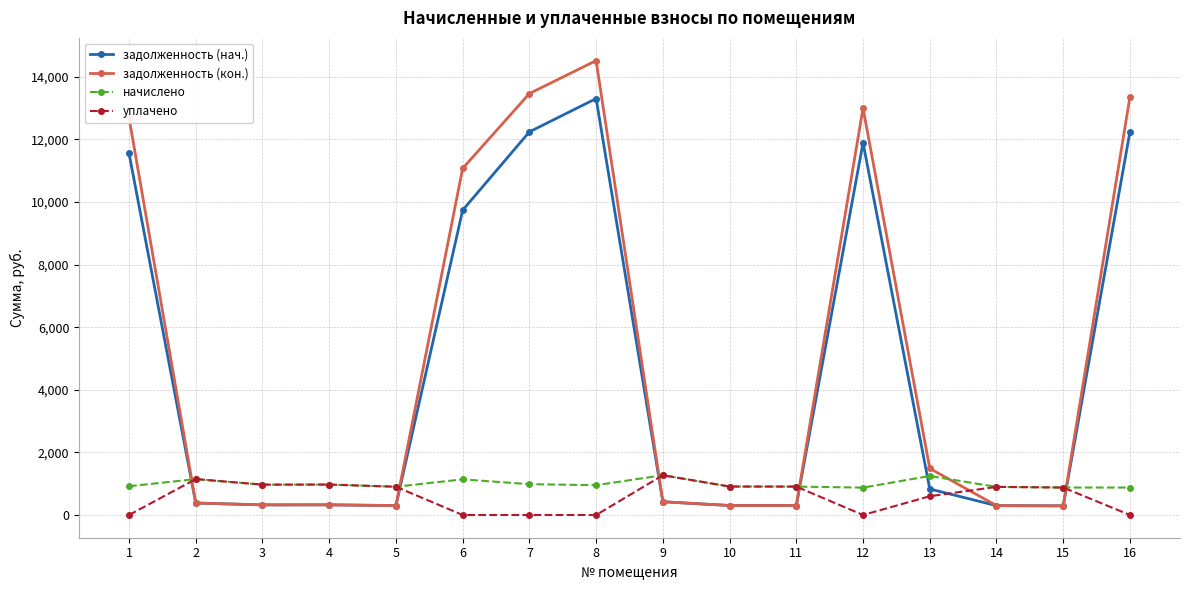

Is it true that уплачено equals 0.0 at 7?

True